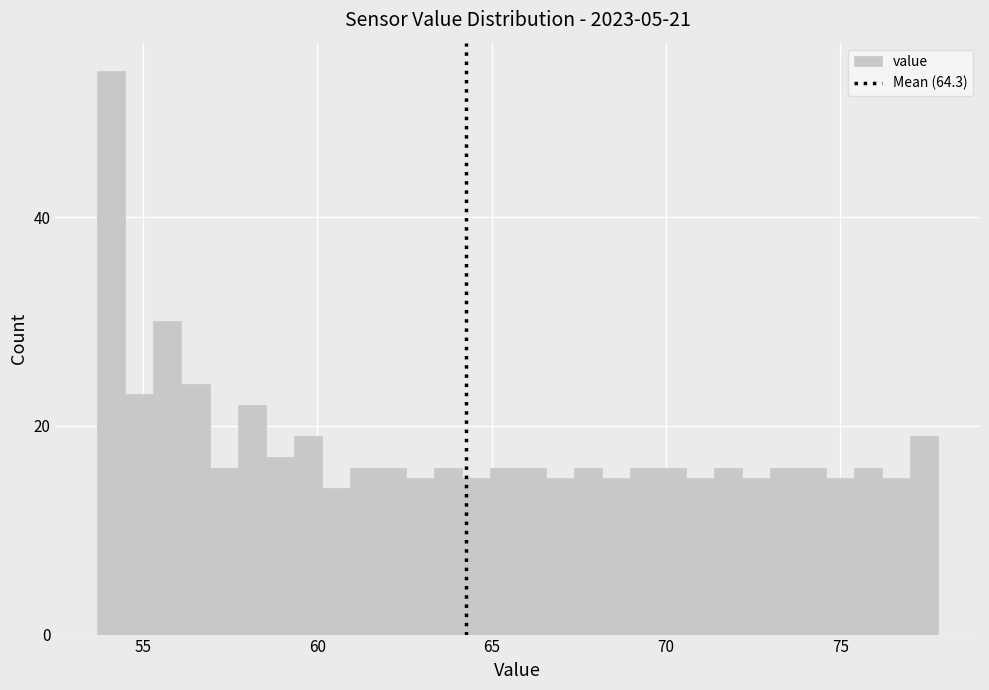

Around what value on the x-axis is the tallest bar? Give the approximate position of its centre, as read against the axis.

54.0